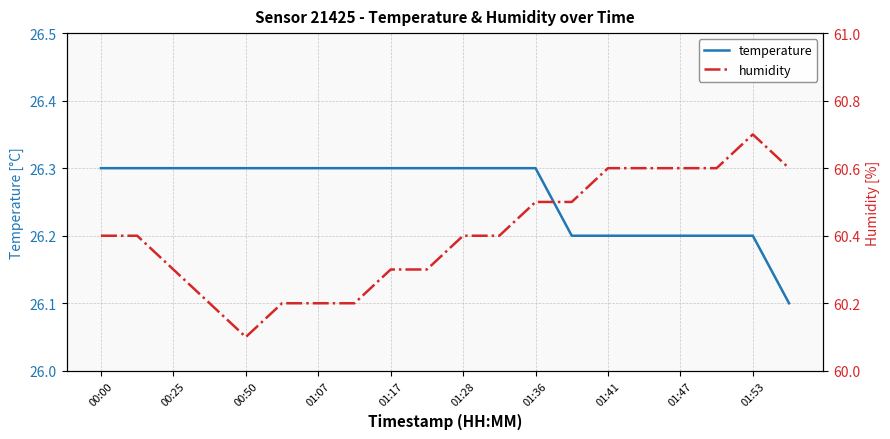

True or false: humidity and temperature cross at least once.

False